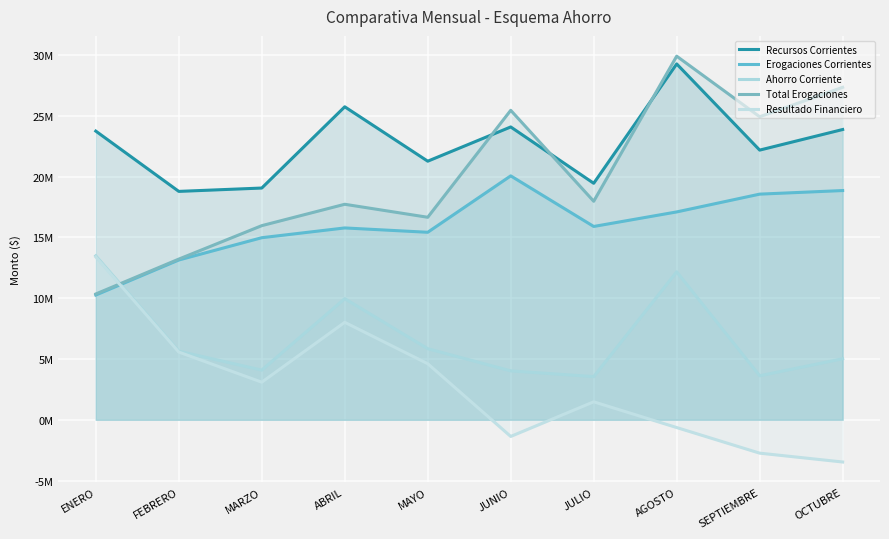

Which category has the lowest value in the Resultado Financiero series?

OCTUBRE